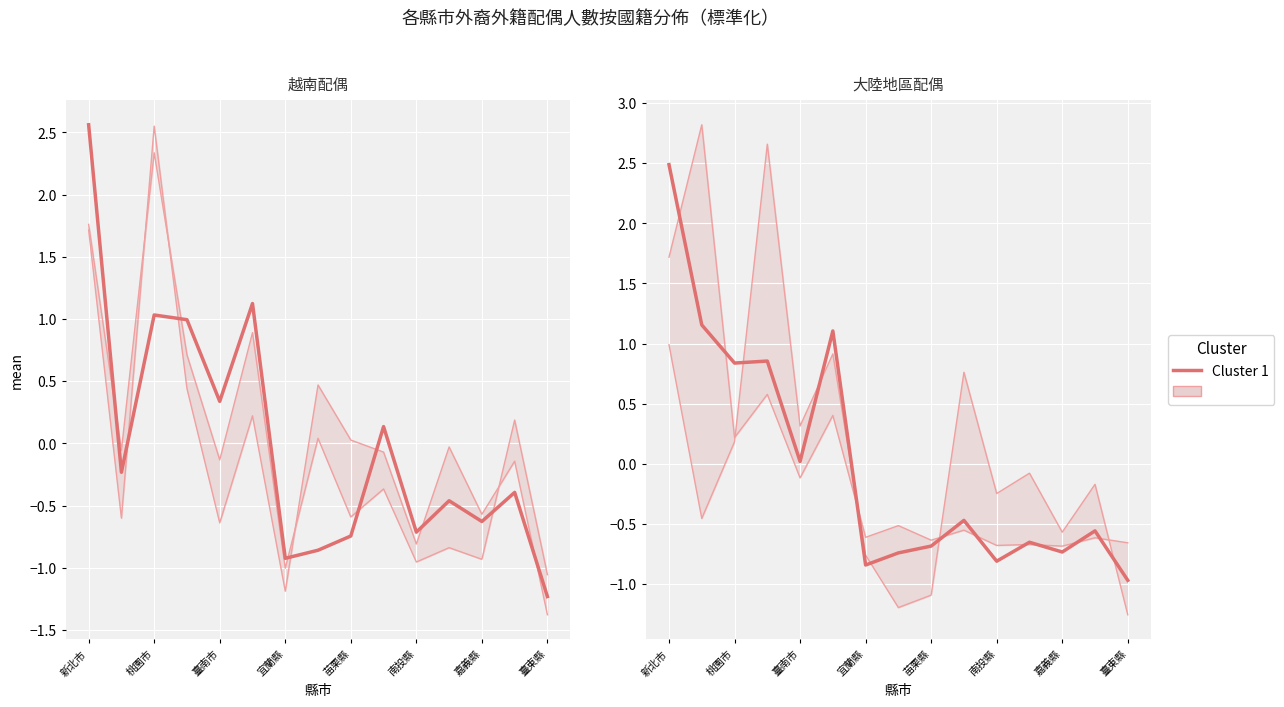

What is the highest value of the 越南 series?

2.6